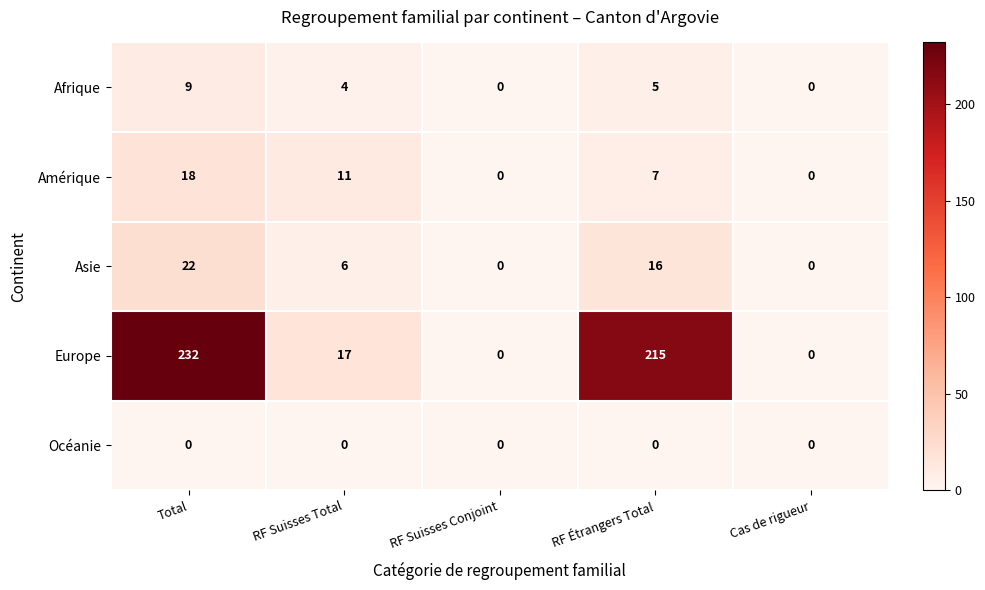

Reading left to right, transcribe all the data shown in this chart.

Afrique: 9	4	0	5	0
Amérique: 18	11	0	7	0
Asie: 22	6	0	16	0
Europe: 232	17	0	215	0
Océanie: 0	0	0	0	0